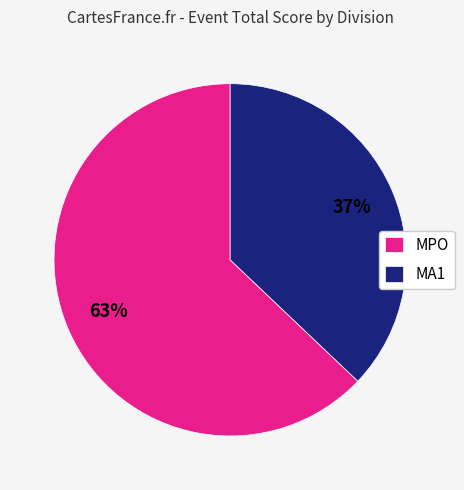

To the nearest percent, what is the average slice percentage?

50%